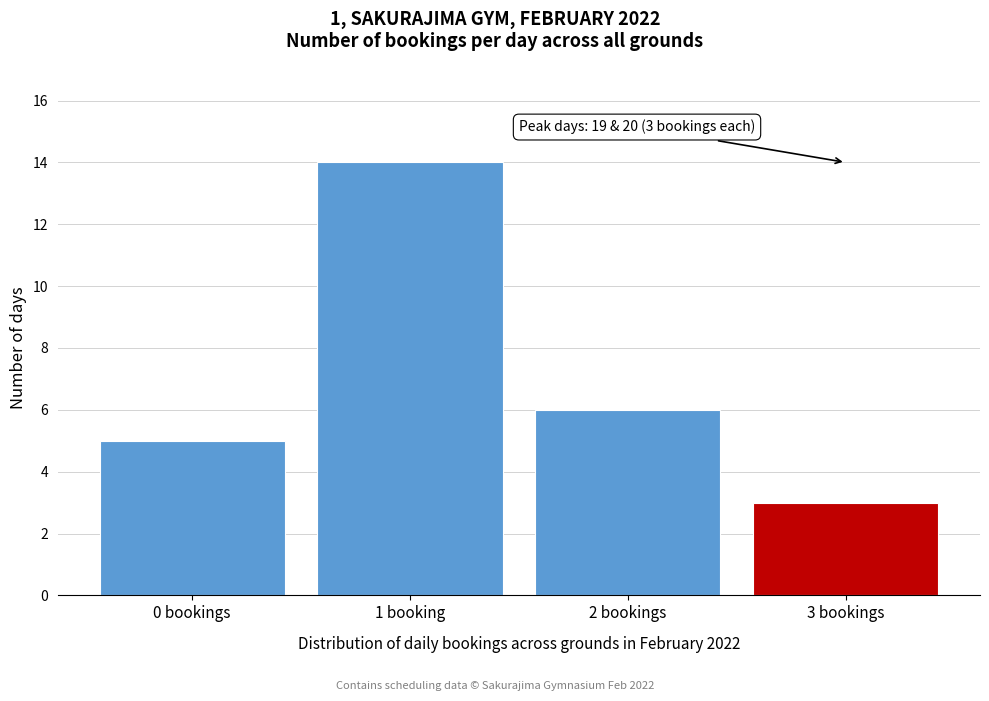

Reading left to right, list all the values displayed in this chart.

0 bookings=5	1 booking=14	2 bookings=6	3 bookings=3